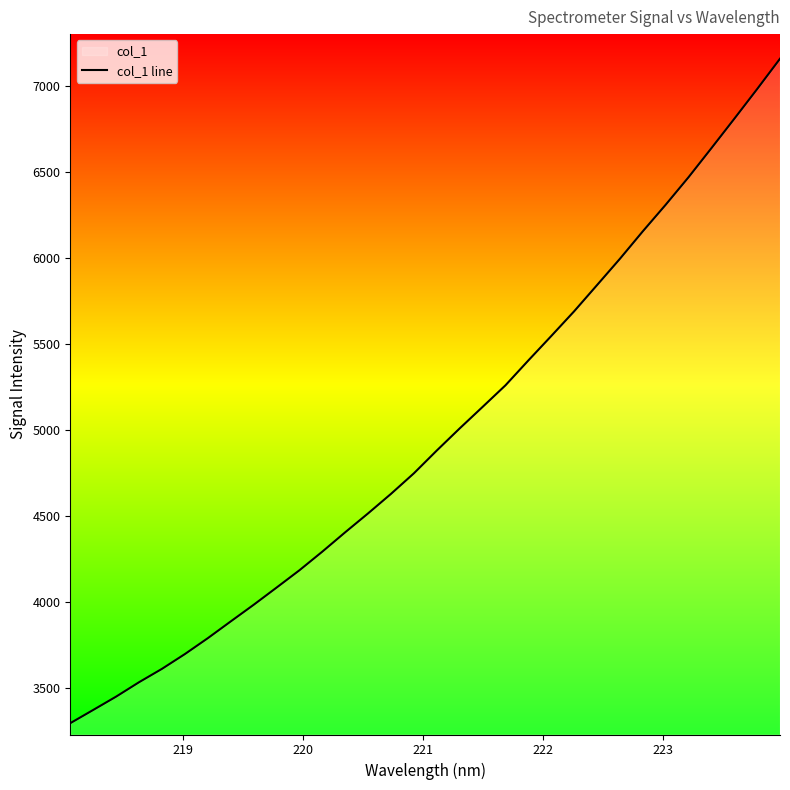

What is the minimum value shown in the chart?

3292.6